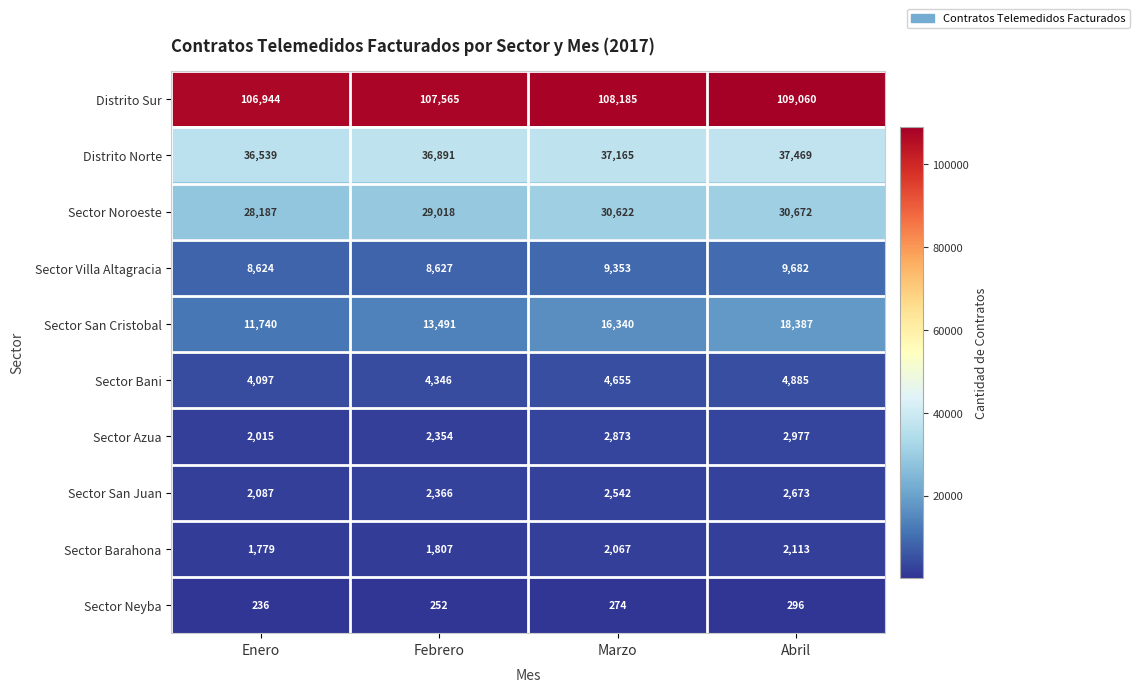

The Distrito Norte series shows 36539 at Enero. True or false?

True